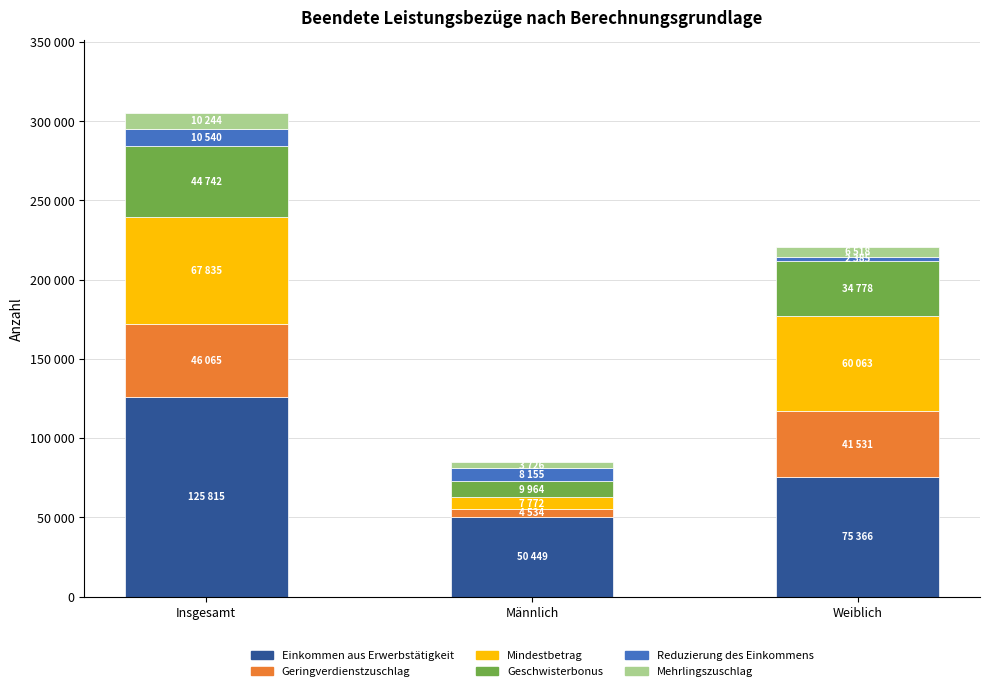

What are all the series names shown in the legend?

Einkommen aus Erwerbstätigkeit, Geringverdienstzuschlag, Mindestbetrag, Geschwisterbonus, Reduzierung des Einkommens, Mehrlingszuschlag